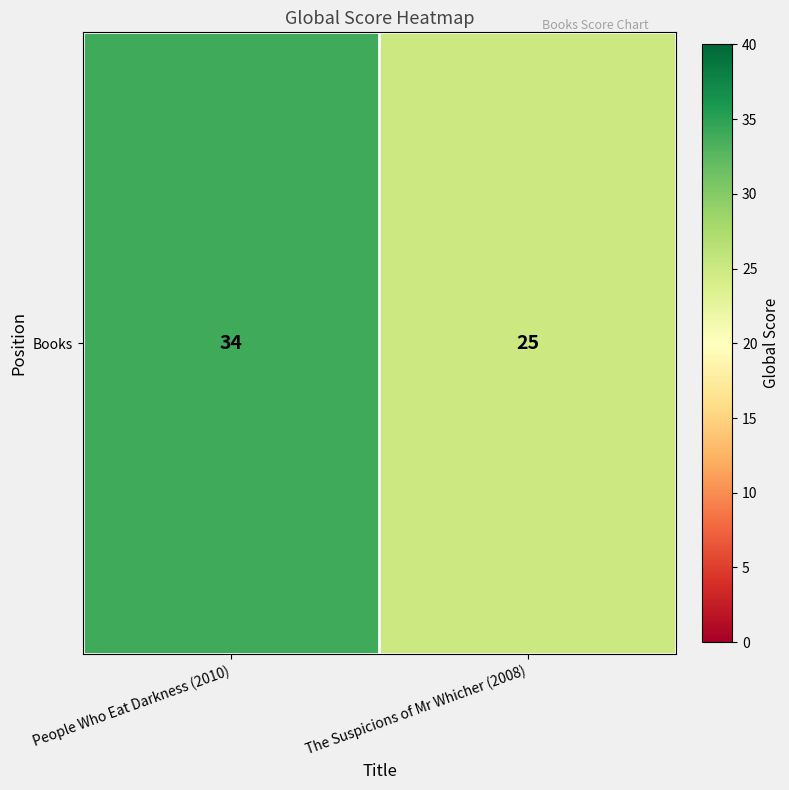

Which category has the lowest value across all series?

The Suspicions of Mr Whicher (2008)